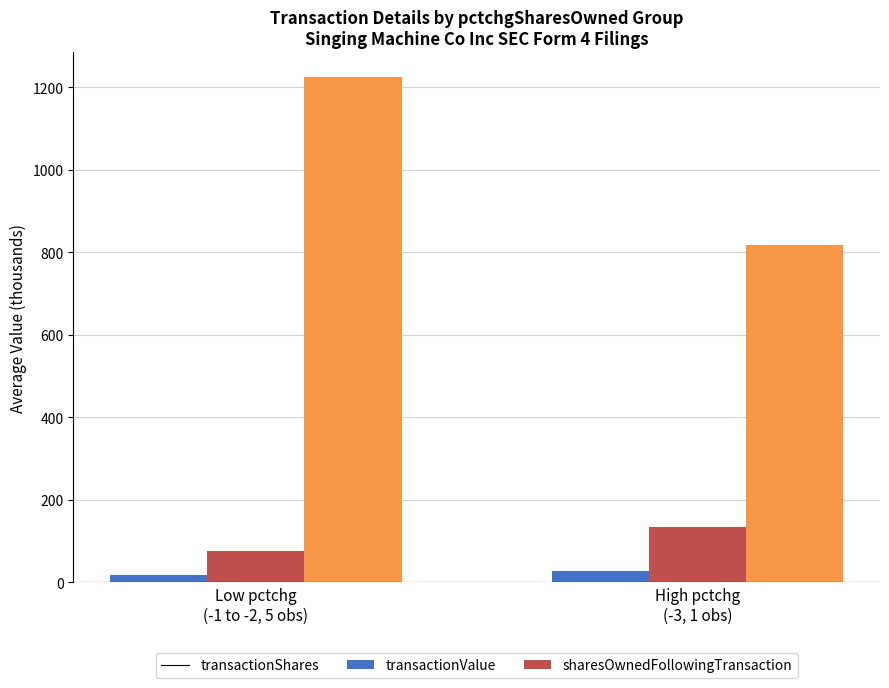

At Low pctchg
(-1 to -2, 5 obs), list the series in order from smallest to largest.

transactionShares, transactionValue, sharesOwnedFollowingTransaction